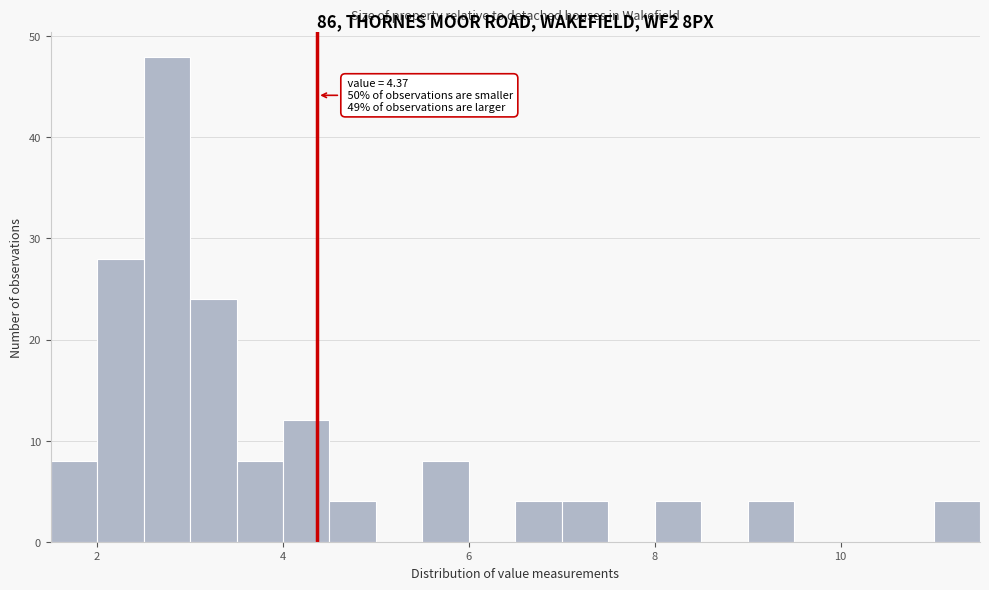

Around what value on the x-axis is the tallest bar? Give the approximate position of its centre, as read against the axis.

2.8